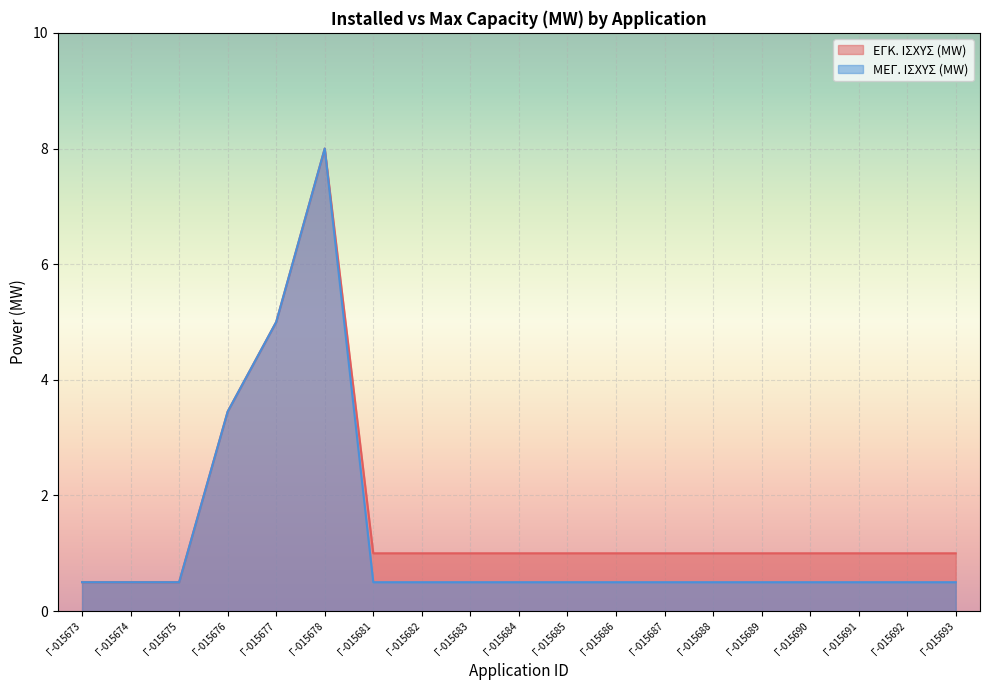

Is the value of ΕΓΚ. ΙΣΧΥΣ (MW) at Γ-015681 greater than the value of ΜΕΓ. ΙΣΧΥΣ (MW) at Γ-015691?

Yes